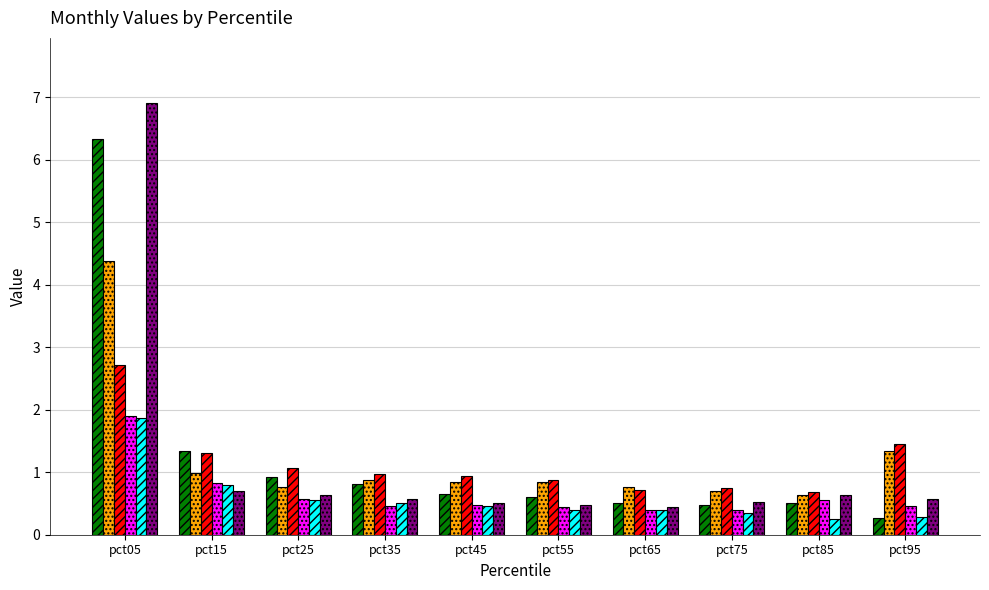

What is the sum of all Mar values?

11.5